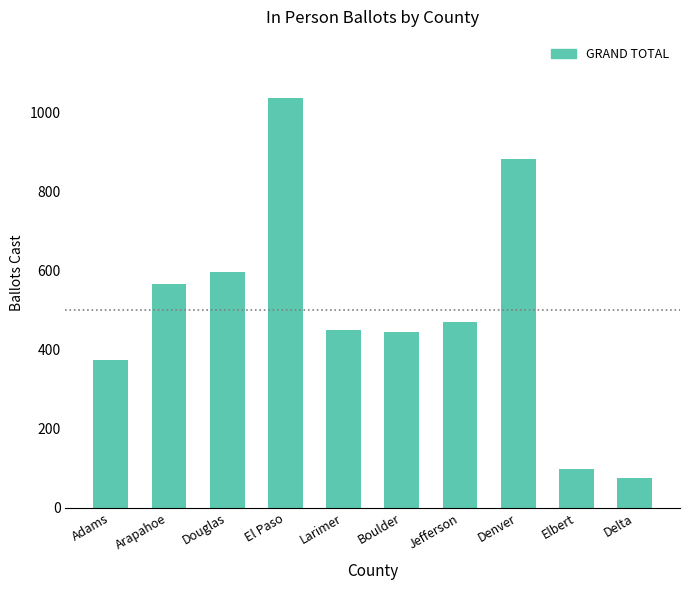

What is the value of the 7th bar from the left?

471